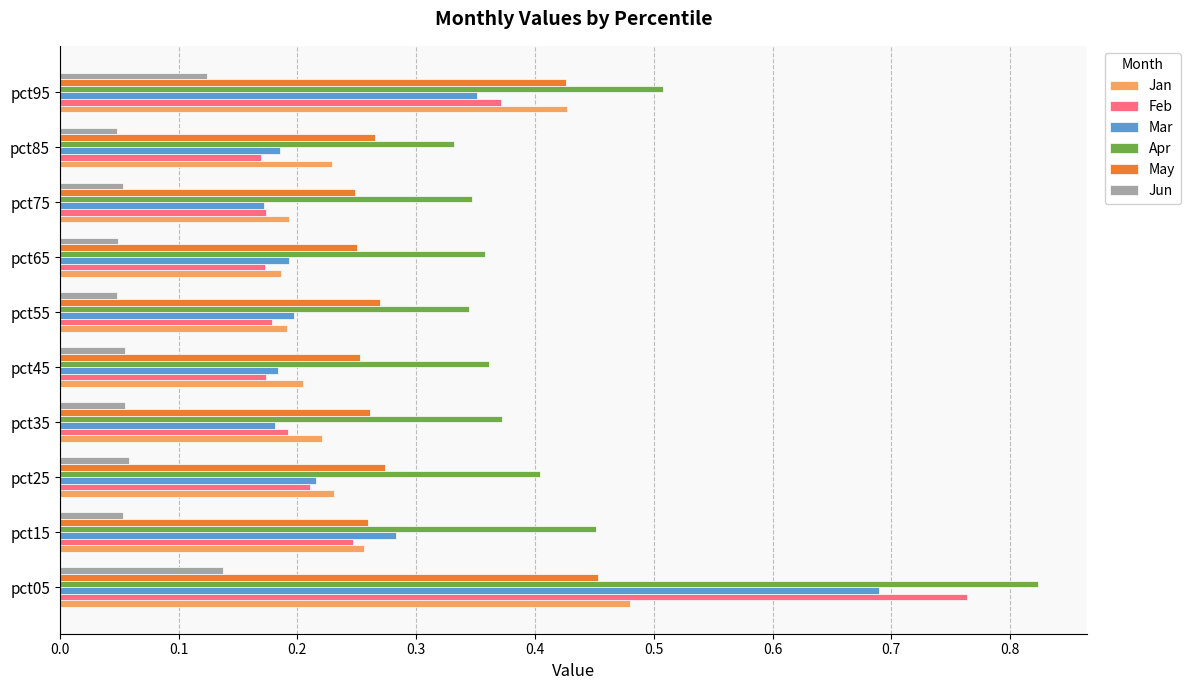

What is the sum of all May values?

3.0